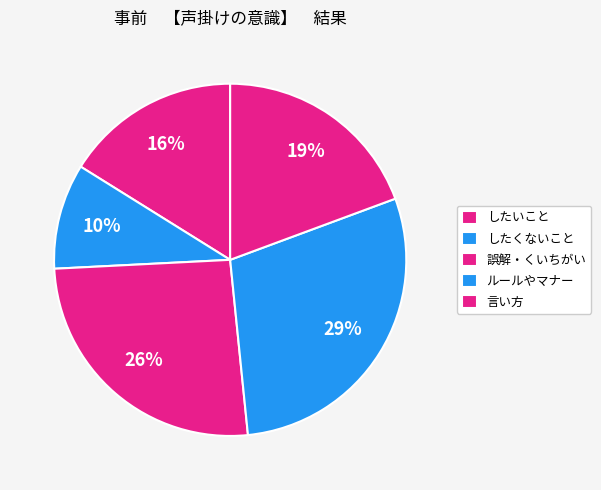

How many segments does this pie chart have?

5